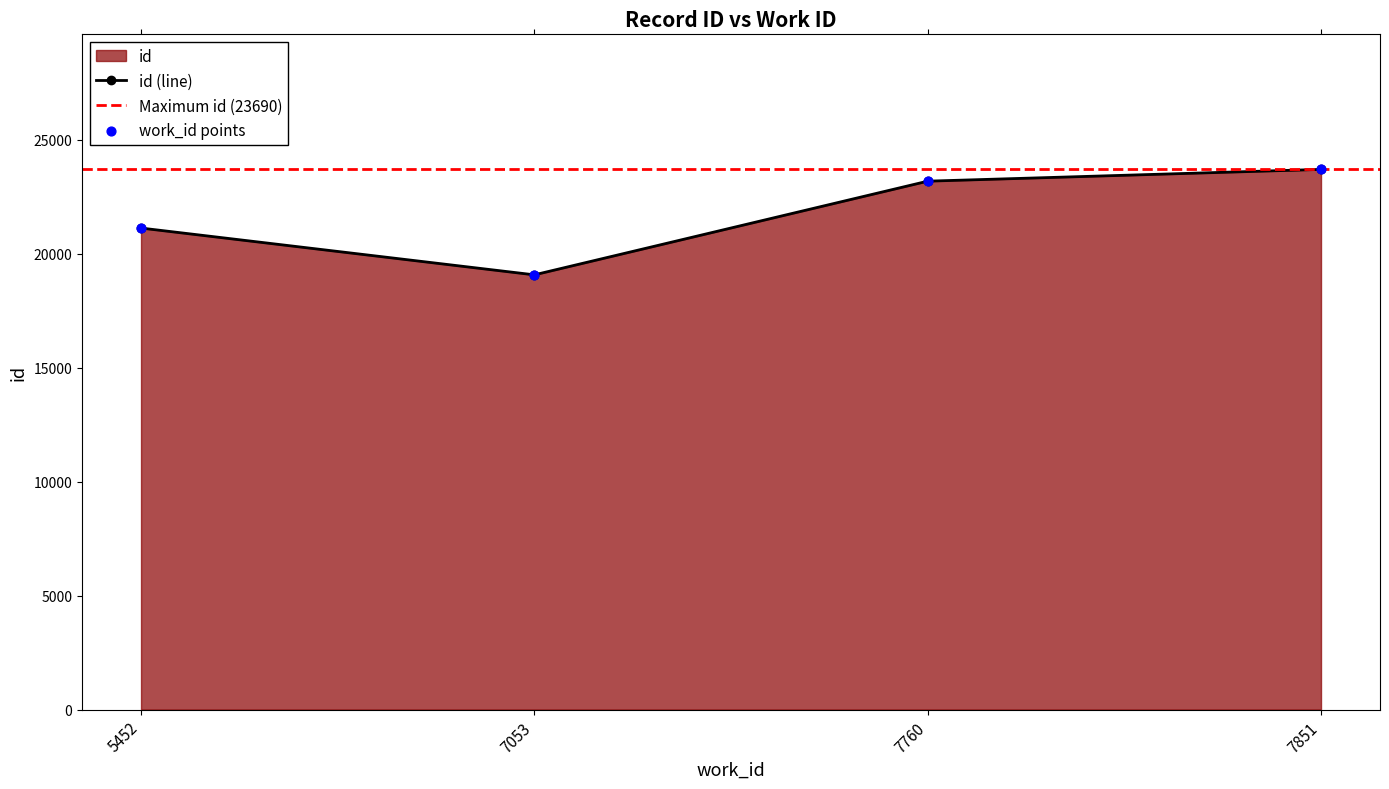

Which has a higher value, 7053 or 7851?

7851